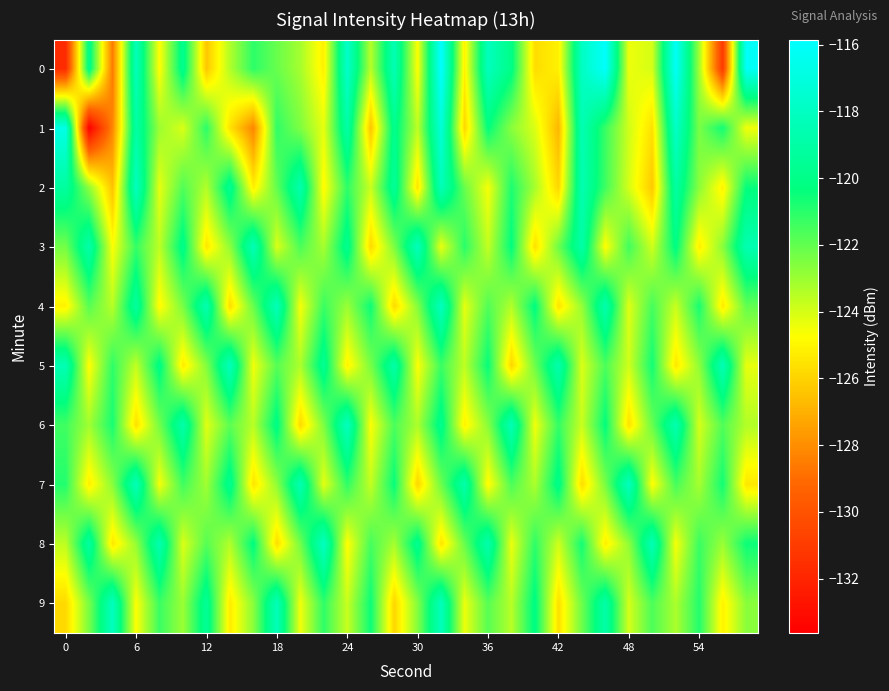

Which series has the largest range (max minus min)?

1